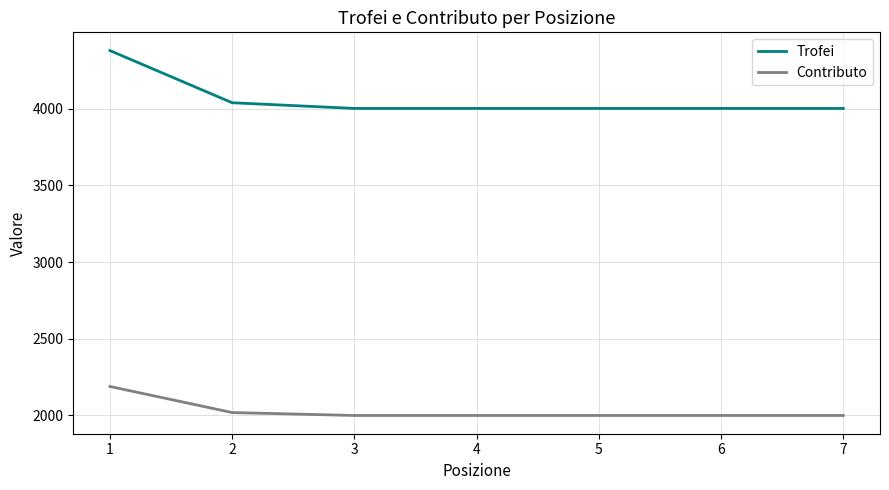

What is the greatest value displayed?

4378